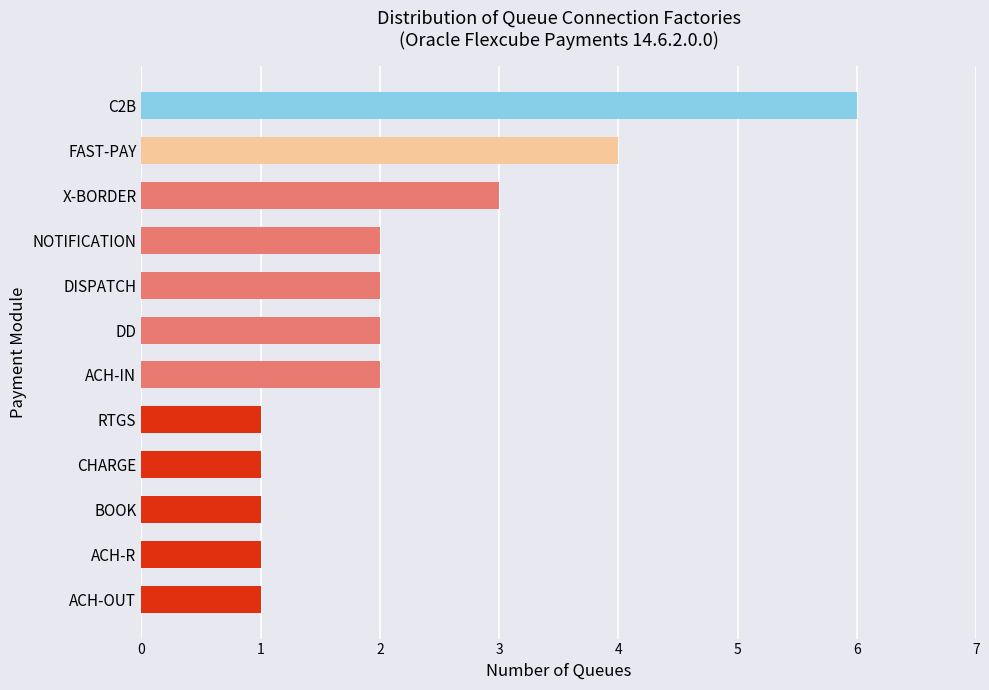

What is the change in value from DISPATCH to C2B?

+4